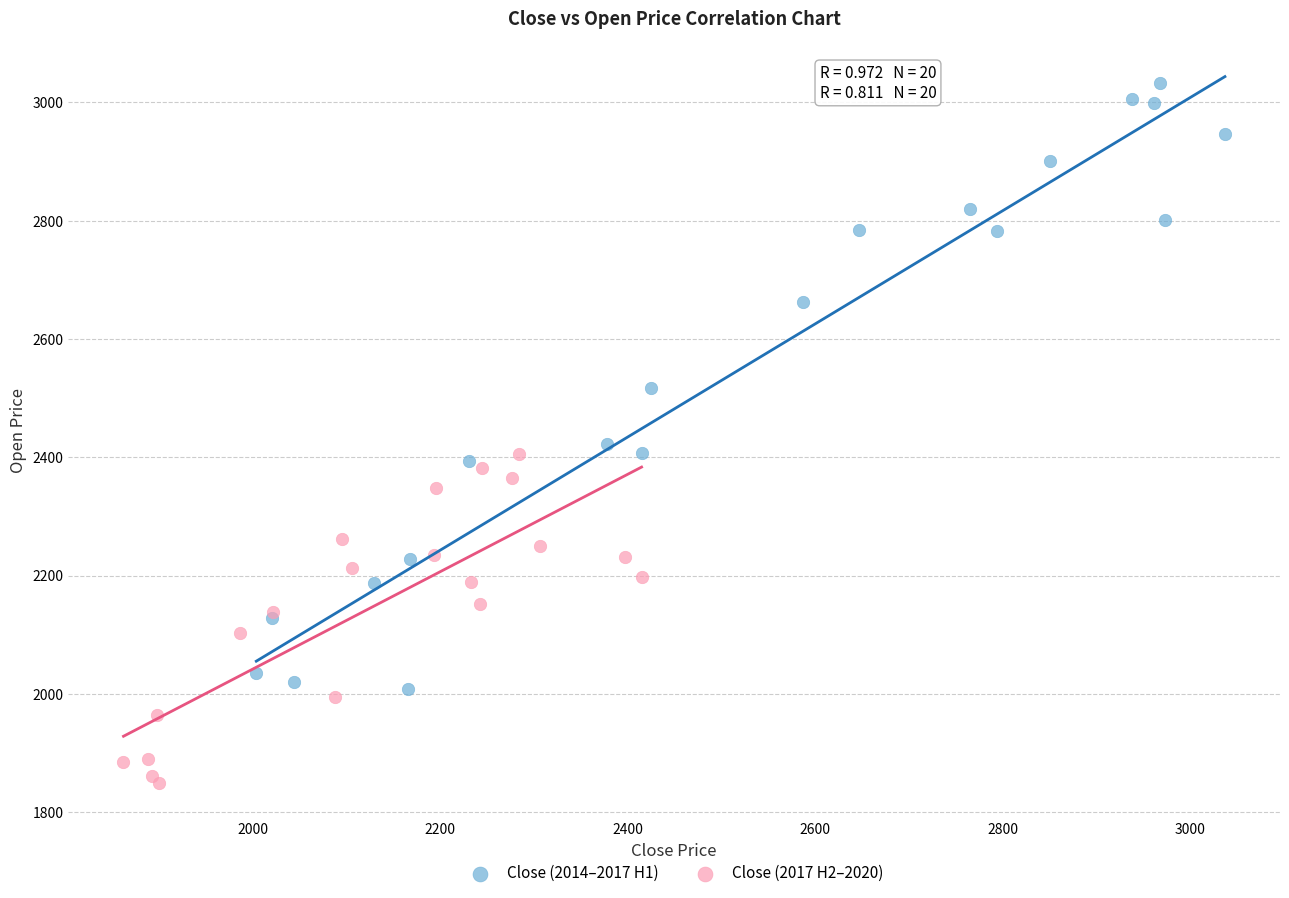

What are all the series names shown in the legend?

Close (2014–2017 H1), Close (2017 H2–2020)